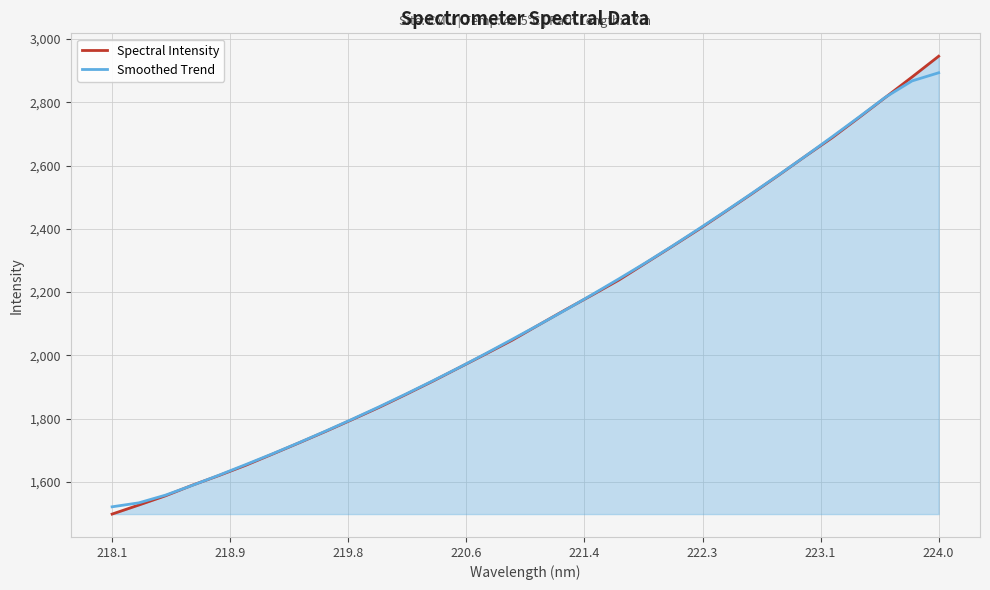

Which series has the widest spread of values?

Spectral Intensity